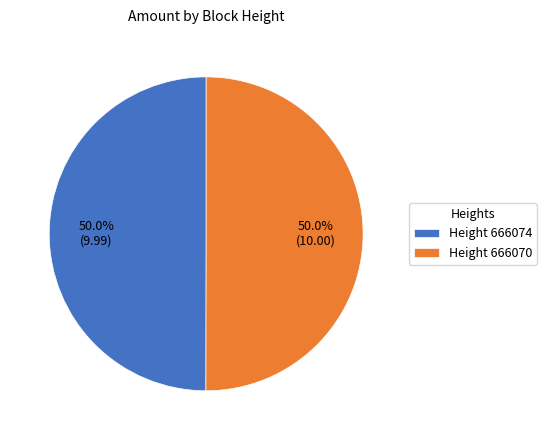

Combined, what portion of the pie is Height 666070 and Height 666074?

100.0%